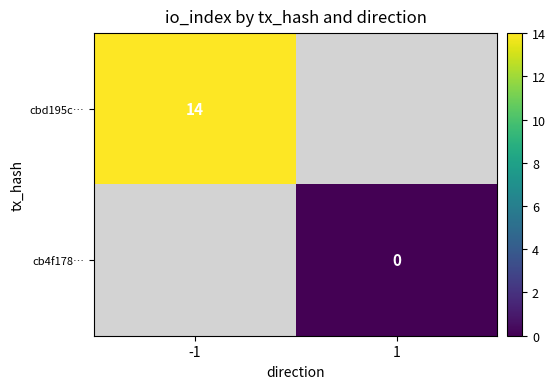

Which category has the highest value in the cbd195c… series?

-1